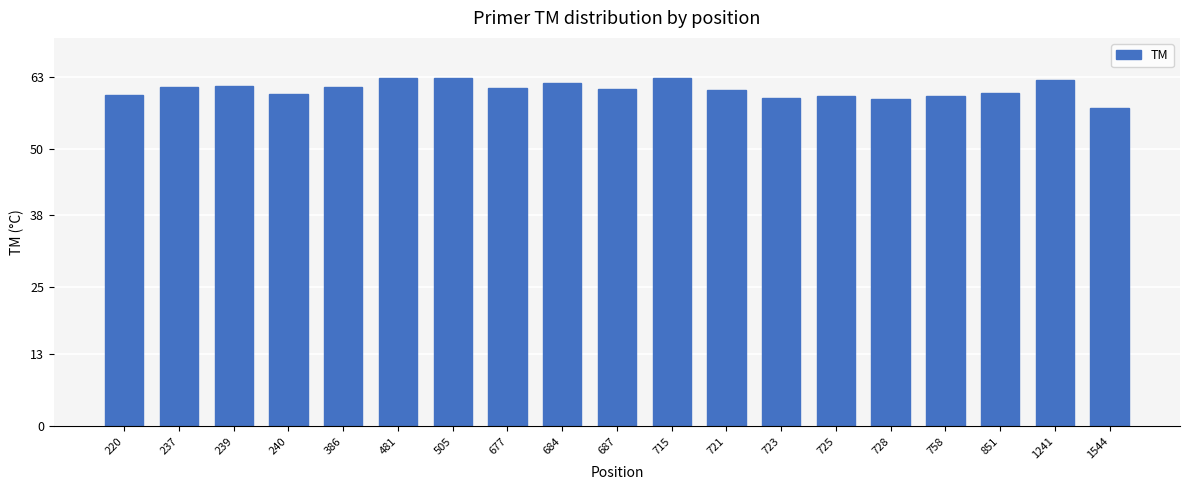

Which label corresponds to the smallest value in the chart?

1544